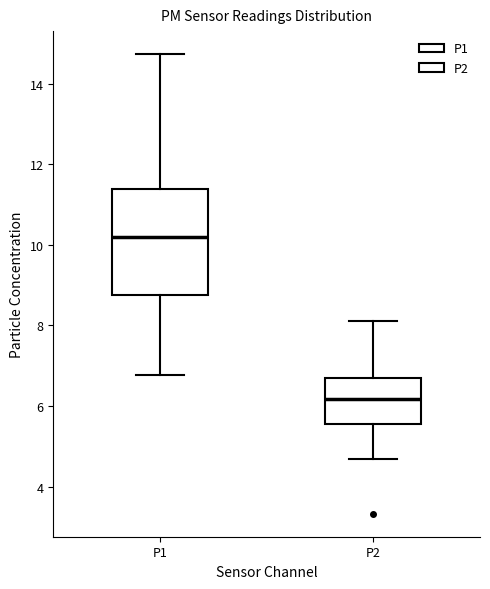

Where does the upper whisker of the box for P2 end on the y-axis? The values are not printed on the chart, so give them approximately, as read against the axis.

8.2